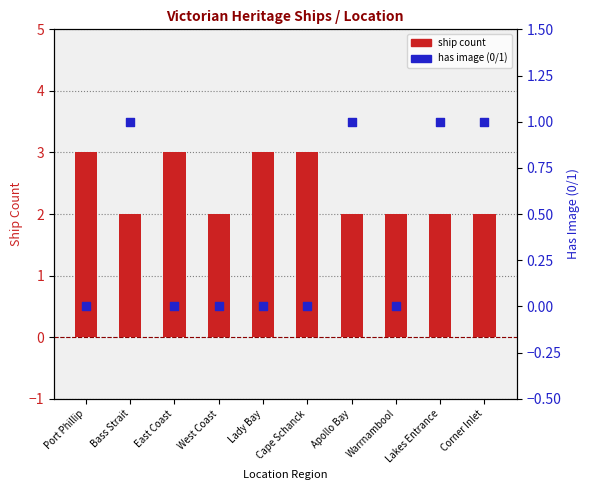

Is the value of Has Image at Lakes Entrance greater than the value of Ship Count at Lady Bay?

No